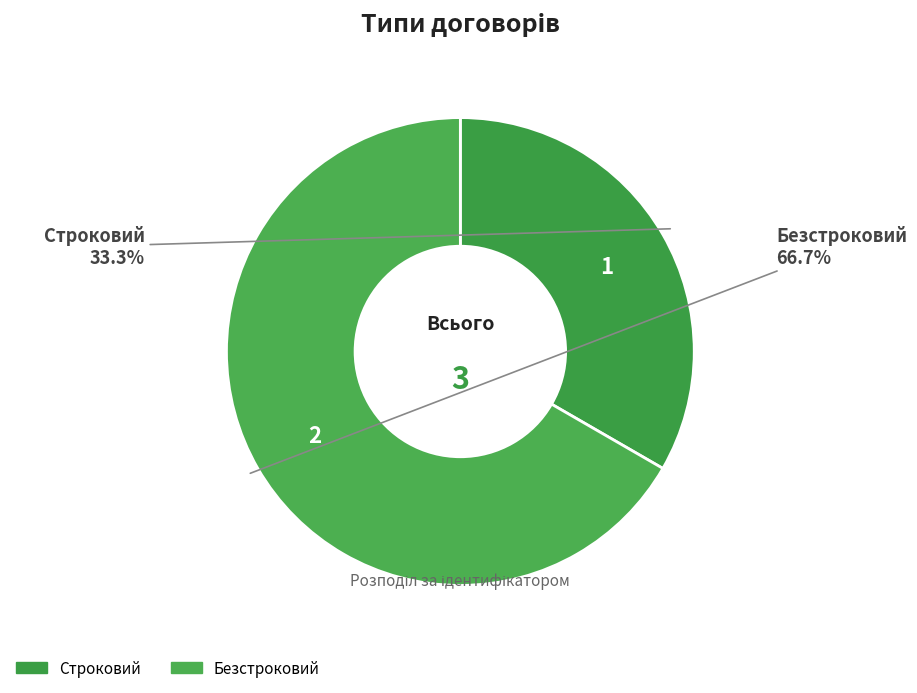

The Строковий slice represents 27% of the pie. True or false?

False